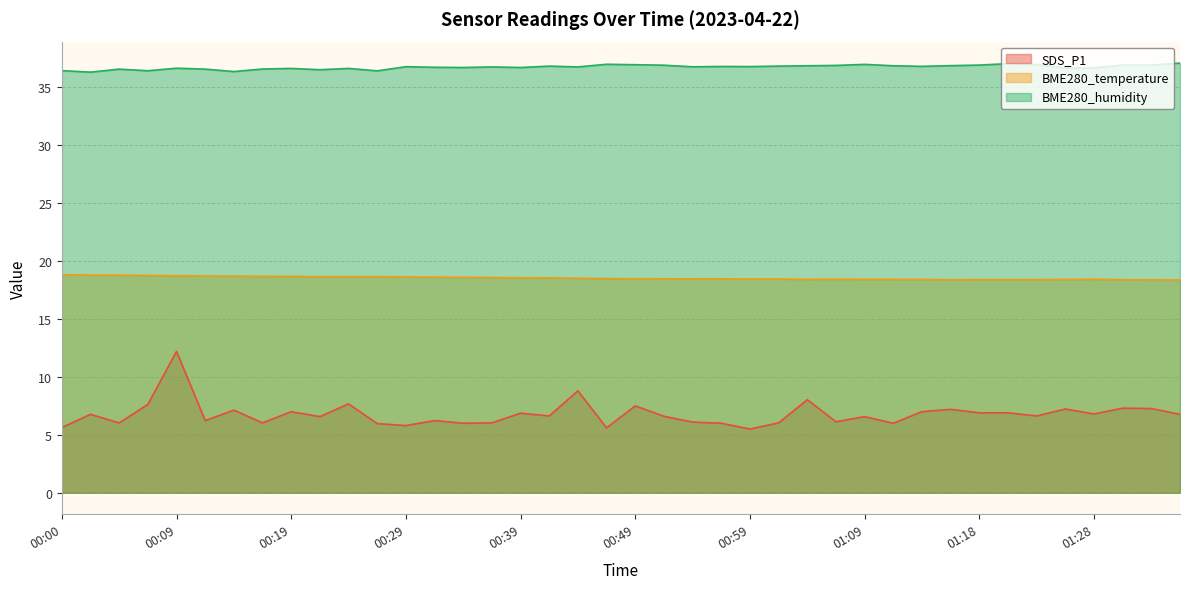

What is the approximate value of BME280_humidity at 01:11?

36.9